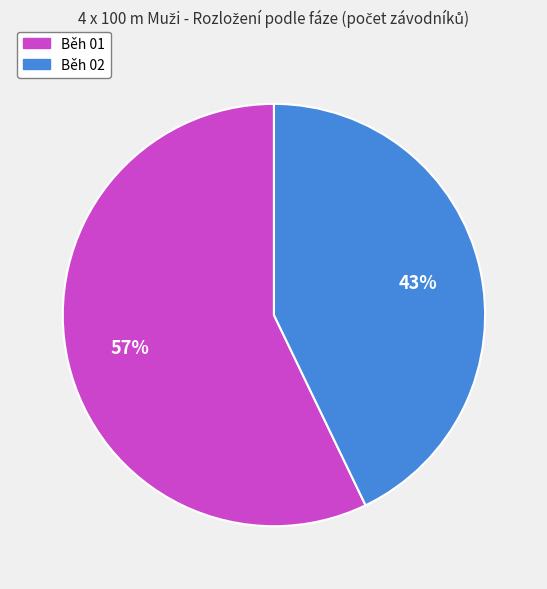

Do Běh 02 and Běh 01 together represent more than half of the pie?

Yes